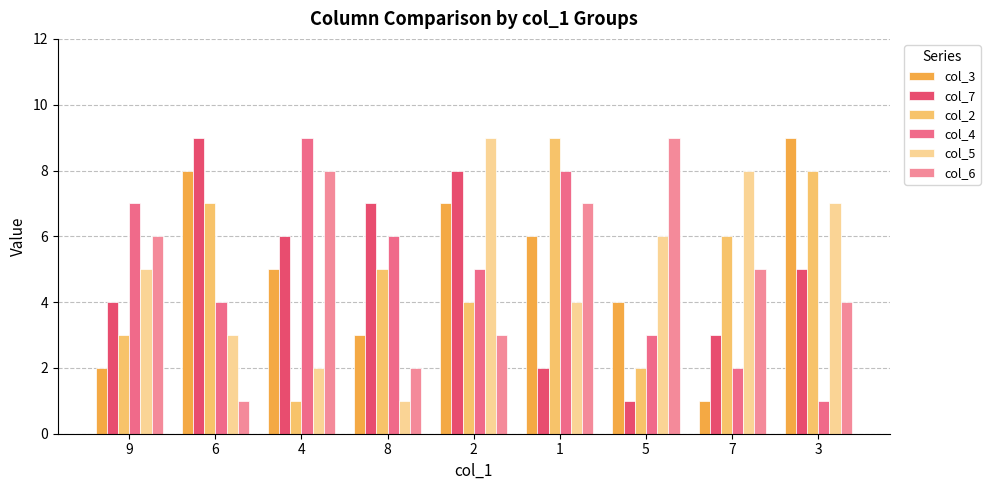

Are the bars horizontal?

No